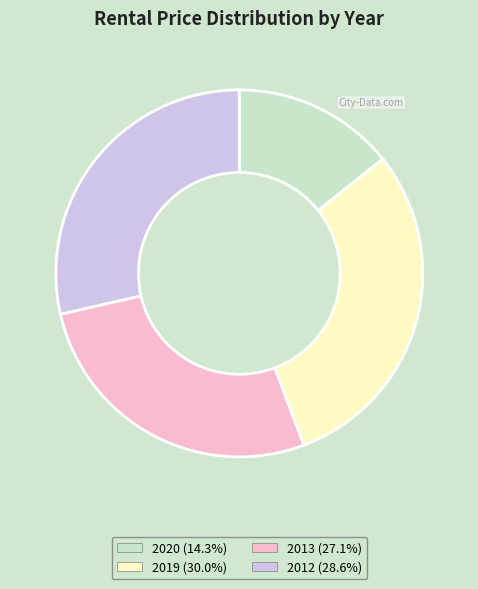

Does any single category account for the majority?

No